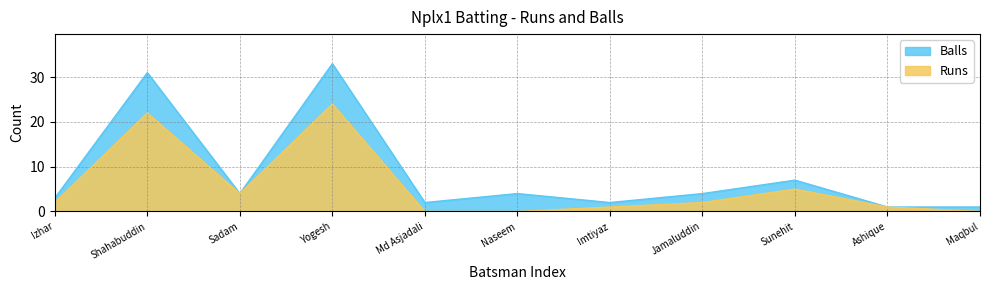

What is the spread (max minus min) of values at Md Asjadali?

2